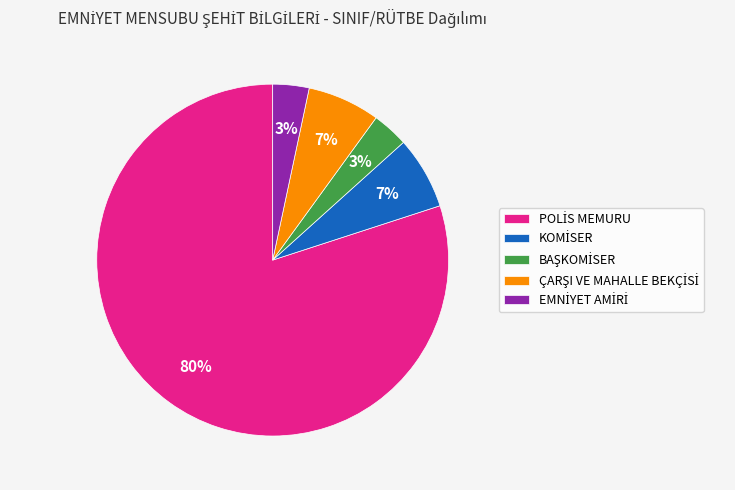

To the nearest percent, what is the average slice percentage?

20%